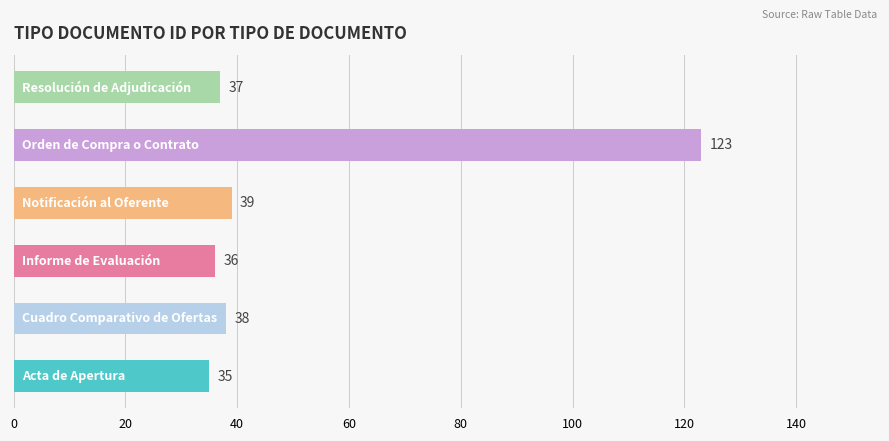

What is the maximum value shown in the chart?

123